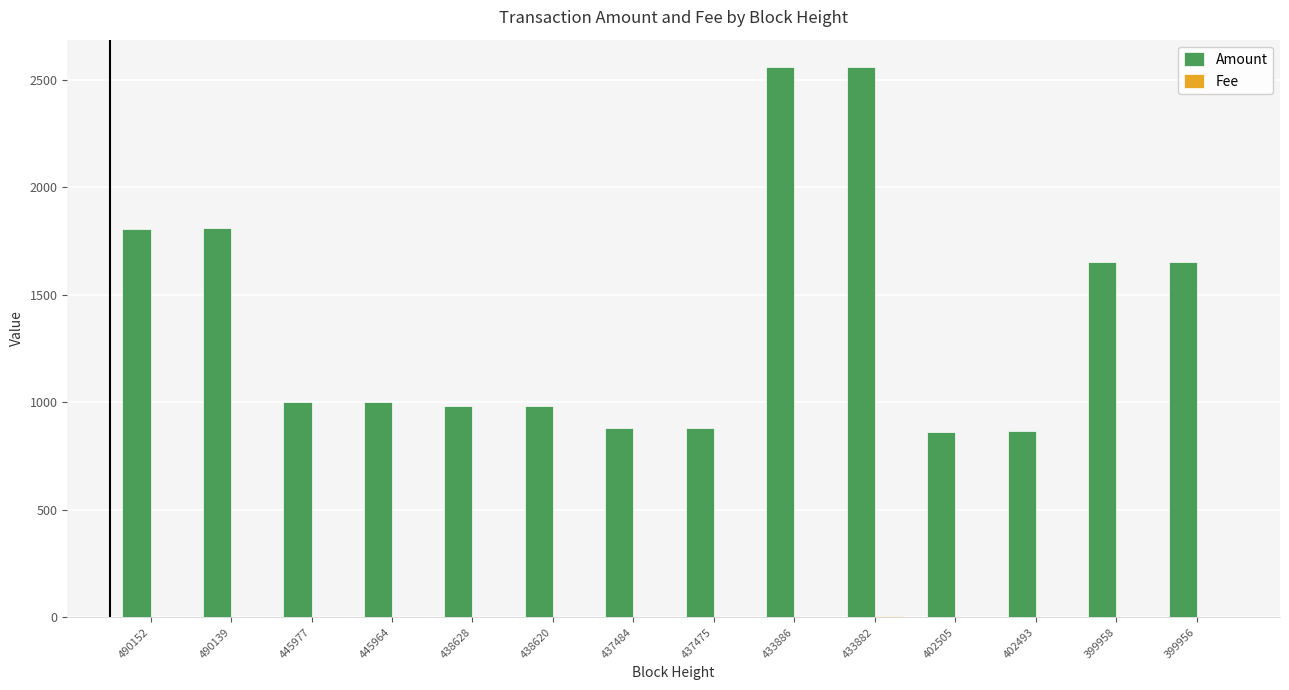

Does the chart contain stacked bars?

No